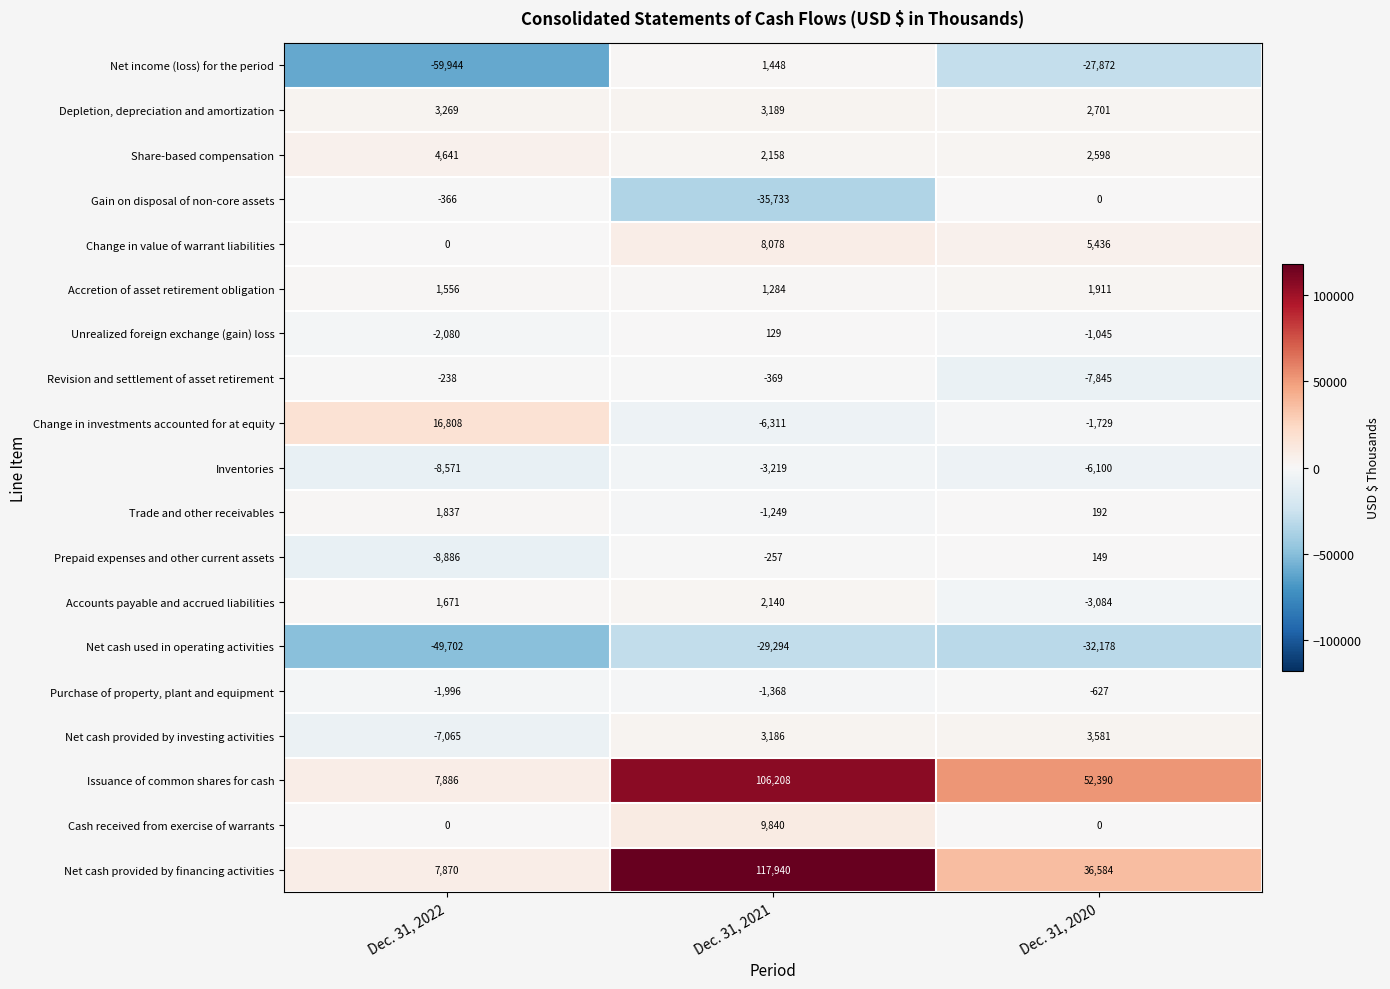

At which label is Prepaid expenses and other current assets closest to -4368?

Dec. 31, 2021